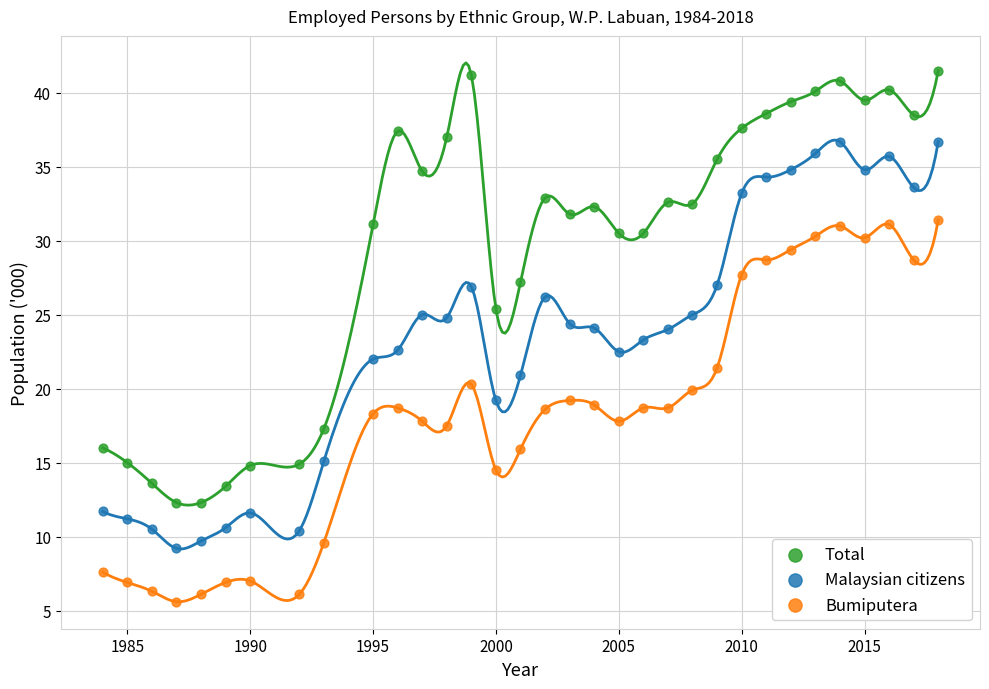

Which series has the widest spread of Y values?

Total